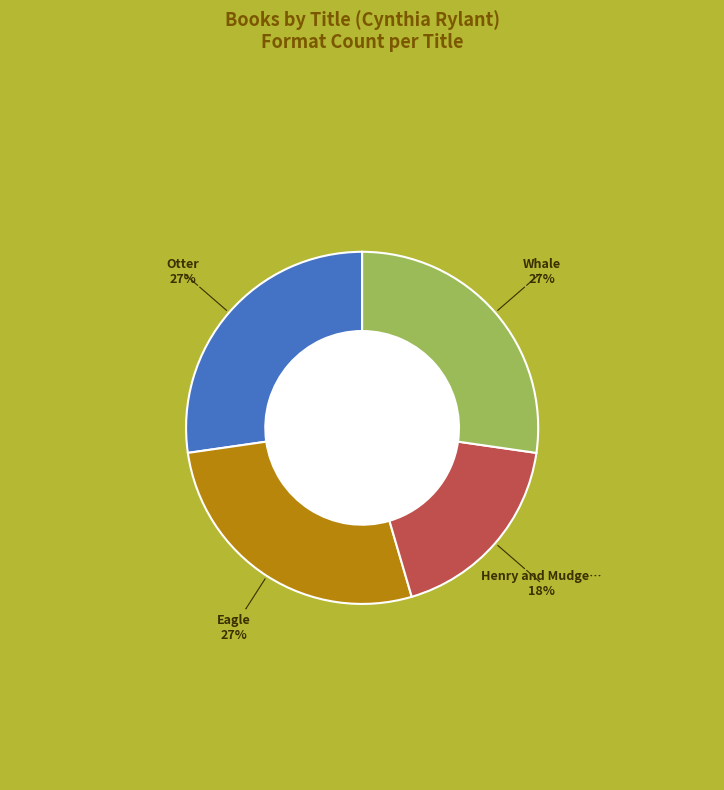

To the nearest percent, what is the average slice percentage?

25%